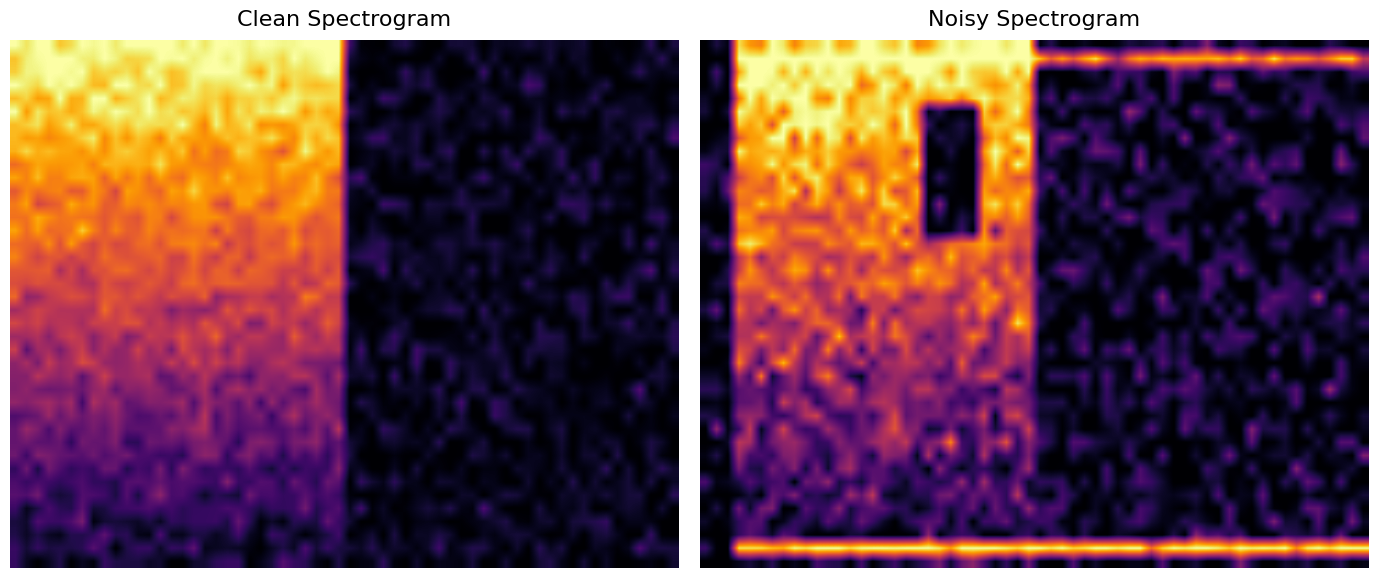

The value of 73538c294d97f717162a4c45caf770e1b77c4d3 at direction is 0. True or false?

False